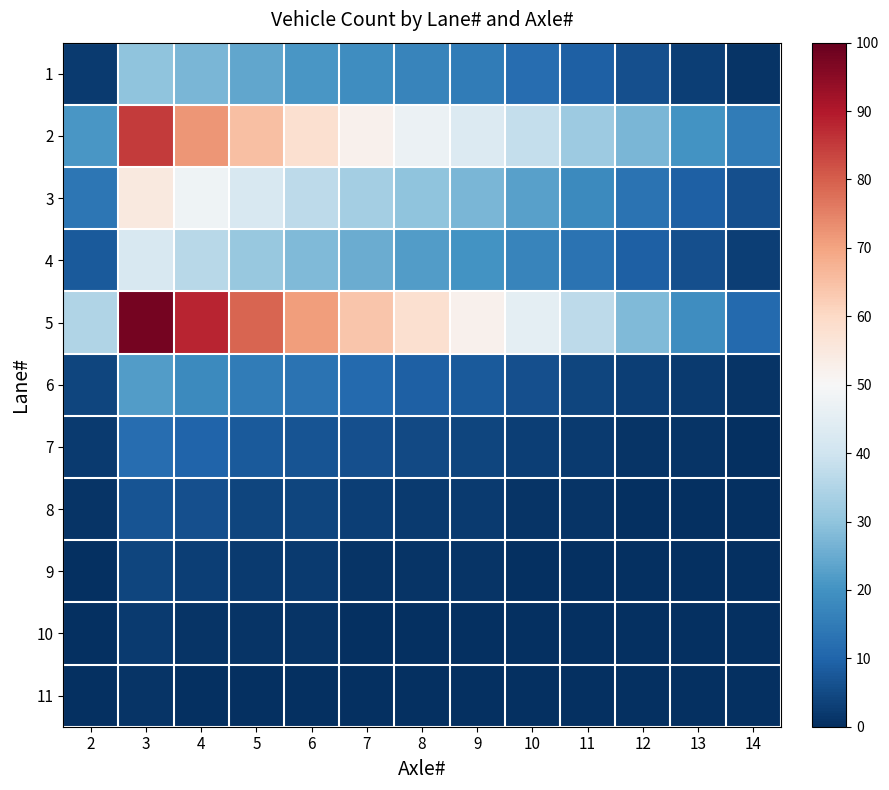

Reading left to right, list all the values displayed in this chart.

1: 2=2	3=30	4=27	5=24	6=21	7=19	8=17	9=15	10=12	11=9	12=6	13=3	14=1
2: 2=21	3=85	4=72	5=65	6=58	7=52	8=47	9=43	10=38	11=32	12=27	13=20	14=15
3: 2=14	3=55	4=48	5=42	6=37	7=33	8=30	9=27	10=23	11=18	12=13	13=9	14=6
4: 2=8	3=42	4=36	5=31	6=28	7=25	8=22	9=20	10=17	11=13	12=9	13=6	14=3
5: 2=35	3=98	4=88	5=79	6=71	7=64	8=58	9=52	10=45	11=37	12=28	13=19	14=11
6: 2=4	3=22	4=18	5=15	6=13	7=11	8=9	9=8	10=6	11=4	12=3	13=2	14=1
7: 2=2	3=12	4=10	5=8	6=7	7=6	8=5	9=4	10=3	11=2	12=1	13=1	14=0
8: 2=1	3=7	4=6	5=4	6=4	7=3	8=2	9=2	10=1	11=1	12=0	13=0	14=0
9: 2=0	3=4	4=3	5=2	6=2	7=1	8=1	9=1	10=0	11=0	12=0	13=0	14=0
10: 2=0	3=2	4=1	5=1	6=1	7=0	8=0	9=0	10=0	11=0	12=0	13=0	14=0
11: 2=0	3=1	4=0	5=0	6=0	7=0	8=0	9=0	10=0	11=0	12=0	13=0	14=0